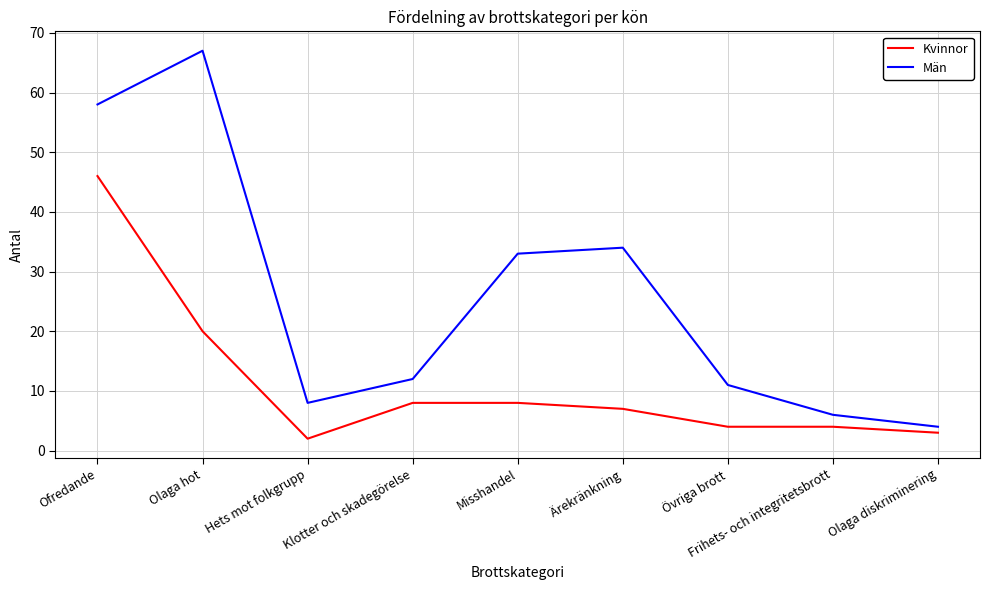

True or false: Män and Kvinnor intersect in this chart.

False